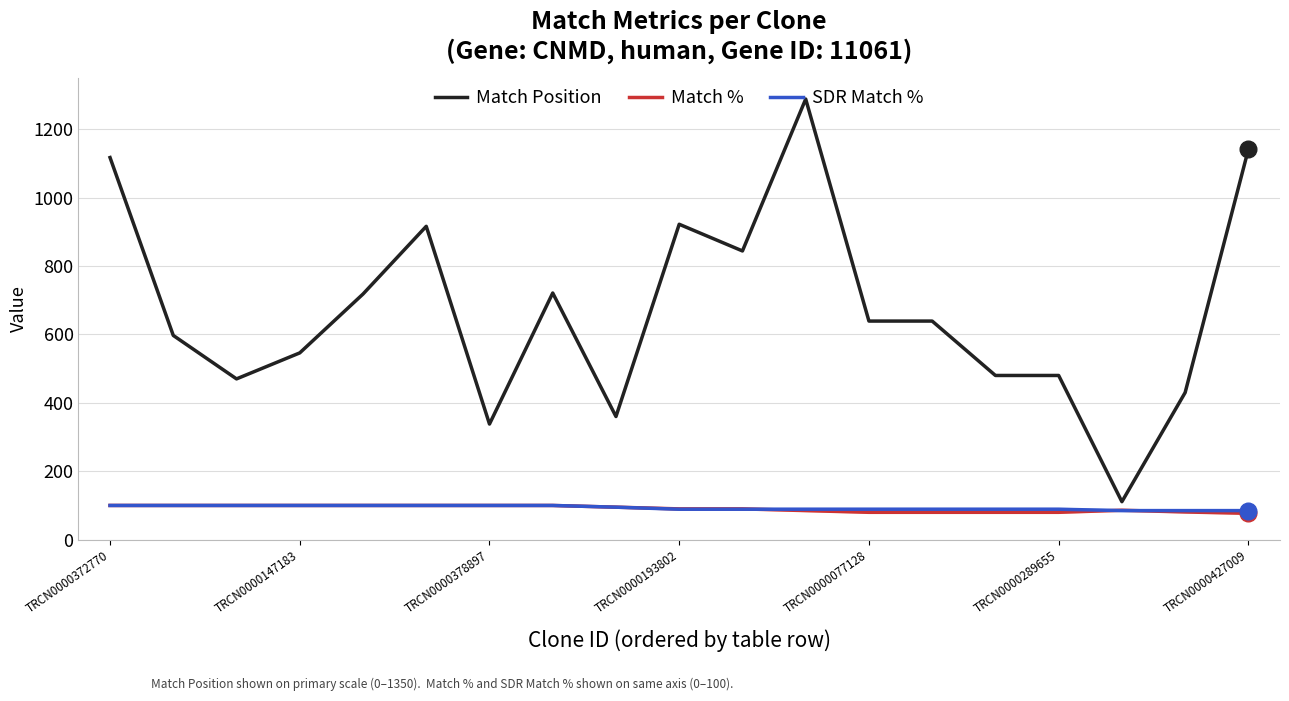

What is the highest value of the Match Position series?

1288